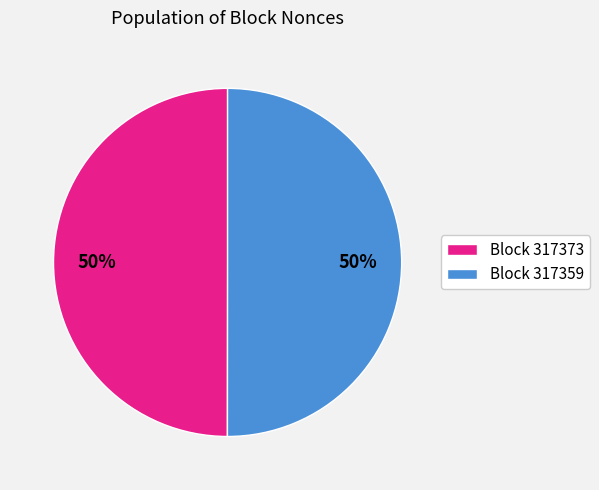

To the nearest percent, what is the combined percentage of Block 317373 and Block 317359?

100%